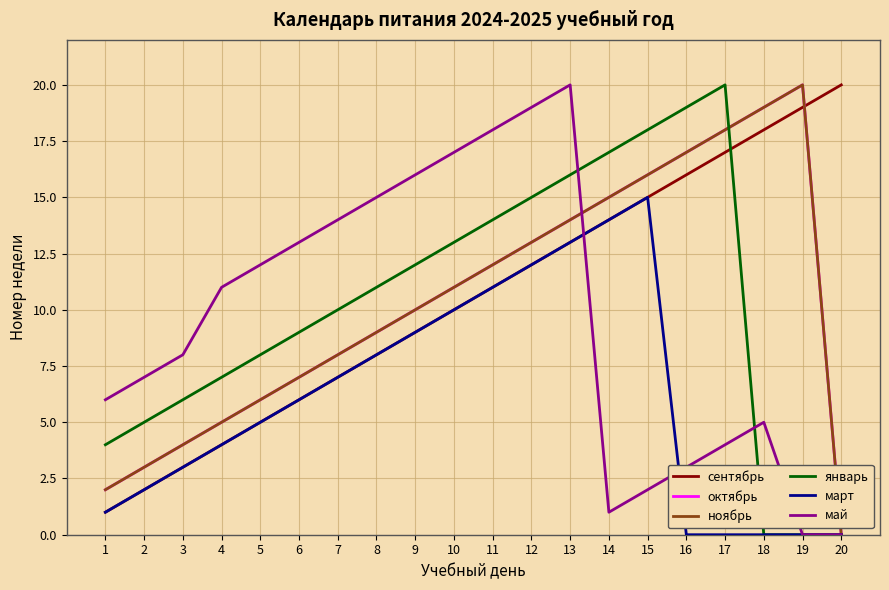

What is the difference between the second highest and second lowest values in the май series?

19